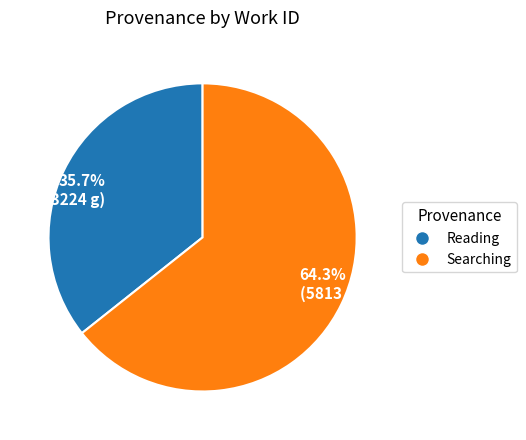

Approximately how many times larger is the value at 35.7% (3224 g) compared to 64.3% (5813 g)?

0.6